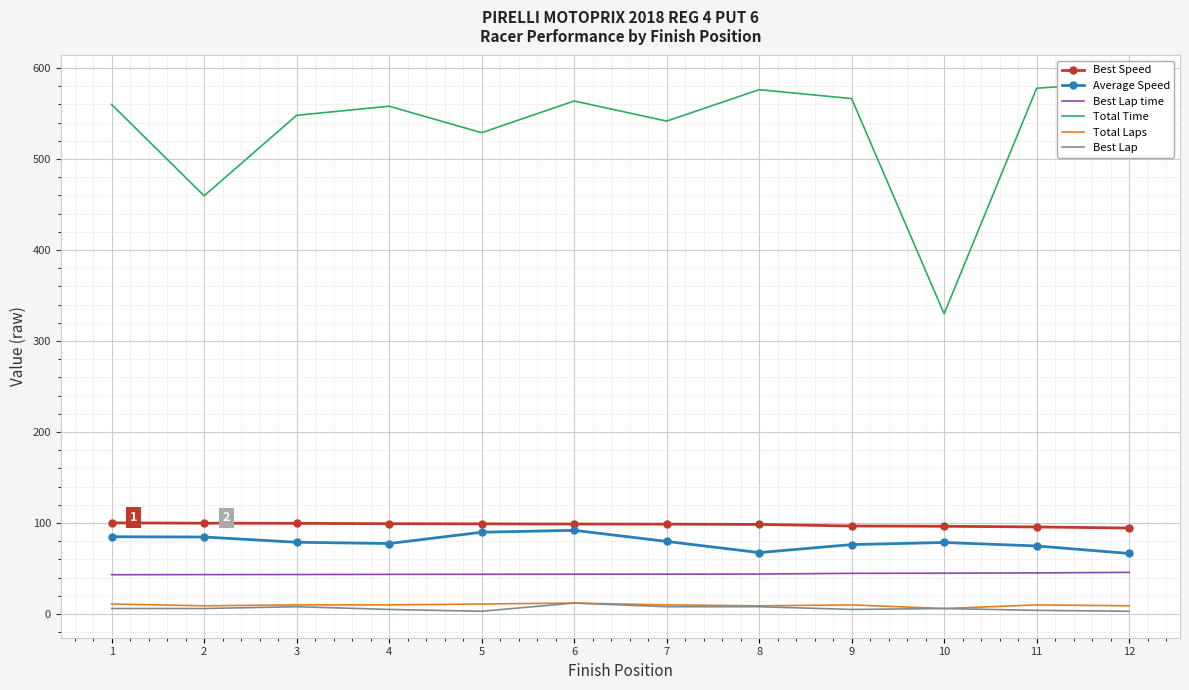

Reading right to left, list all the values displayed in this chart.

Best Speed: 94.4	95.7	96.4	96.7	98.4	98.7	98.8	99.1	99.2	99.6	99.8	100.1
Average Speed: 66.5	74.8	78.6	76.3	67.5	79.8	92.0	89.8	77.4	78.8	84.6	84.9
Best Lap time: 45.7	45.2	44.8	44.7	43.9	43.7	43.7	43.6	43.5	43.4	43.3	43.1
Total Time: 584.7	577.8	329.9	566.4	576.2	541.7	563.8	528.9	558.0	548.0	459.6	559.9
Total Laps: 9.0	10.0	6.0	10.0	9.0	10.0	12.0	11.0	10.0	10.0	9.0	11.0
Best Lap: 3.0	4.0	6.0	5.0	8.0	8.0	12.0	3.0	5.0	8.0	6.0	6.0